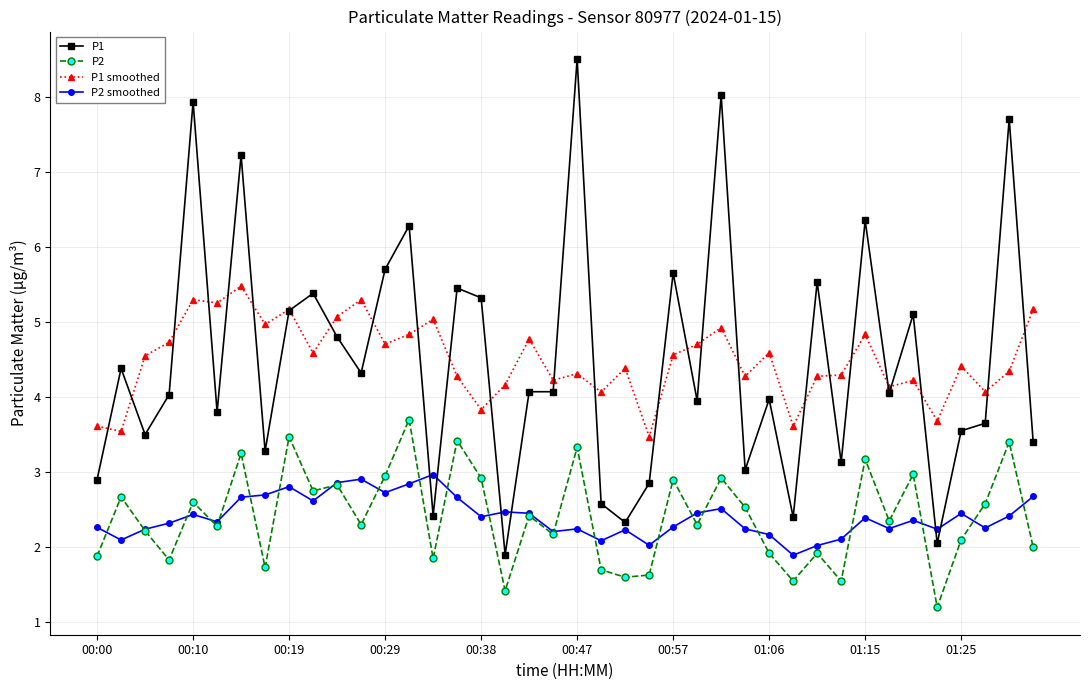

At how many categories does at least one series exceed 6?

7